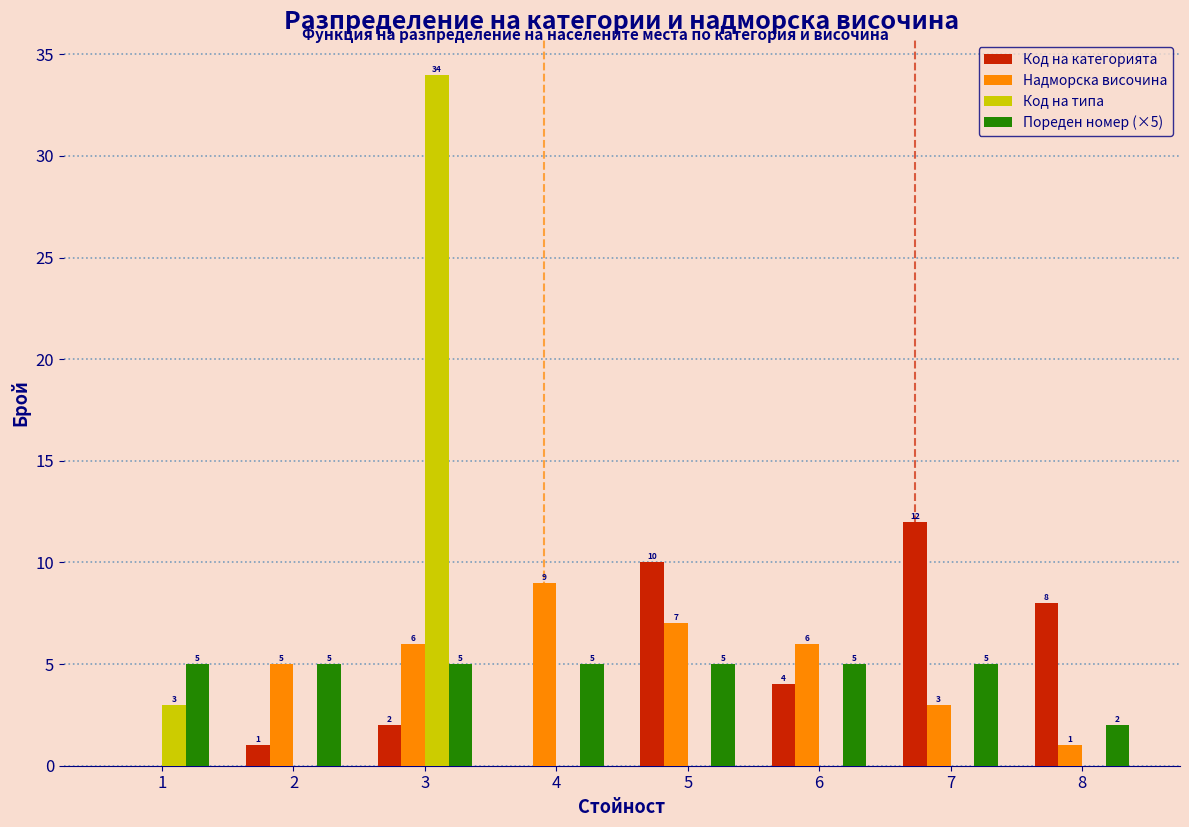

Reading left to right, extract all data points from this chart.

Код на категорията: 1=0	2=1	3=2	4=0	5=10	6=4	7=12	8=8
Надморска височина: 1=0	2=5	3=6	4=9	5=7	6=6	7=3	8=1
Код на типа: 1=3	2=0	3=34	4=0	5=0	6=0	7=0	8=0
Пореден номер (×5): 1=5	2=5	3=5	4=5	5=5	6=5	7=5	8=2